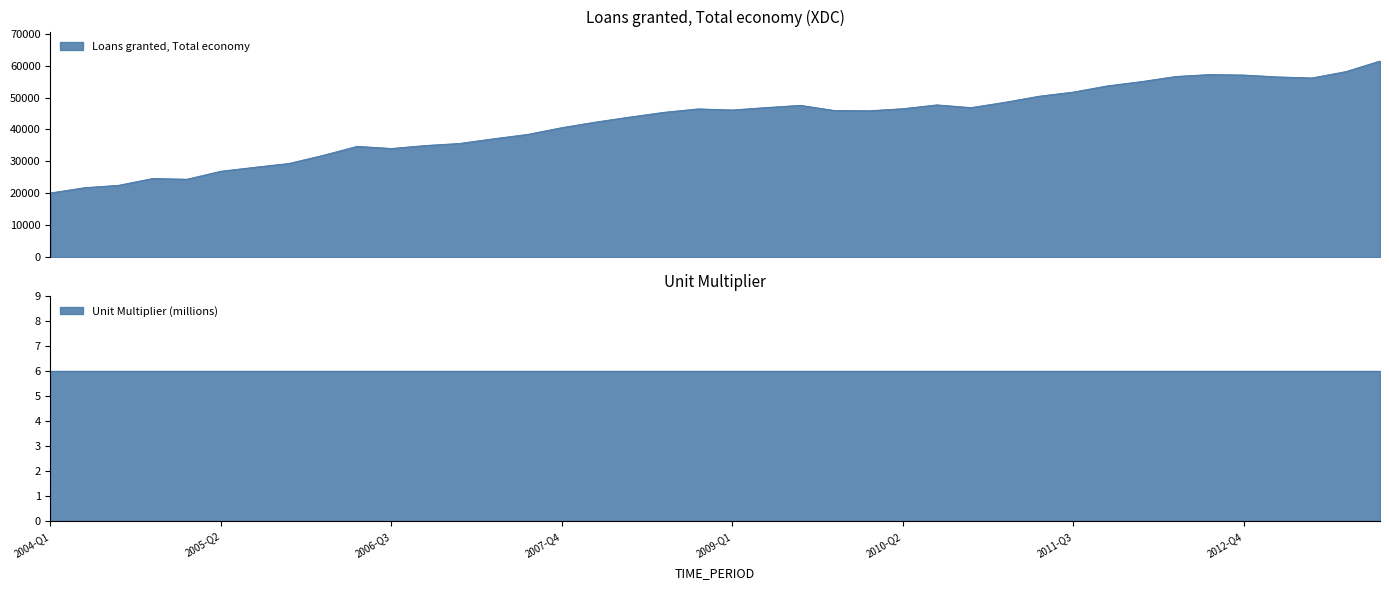

What is the change in value from 2007-Q2 to 2007-Q3?

+1367.1